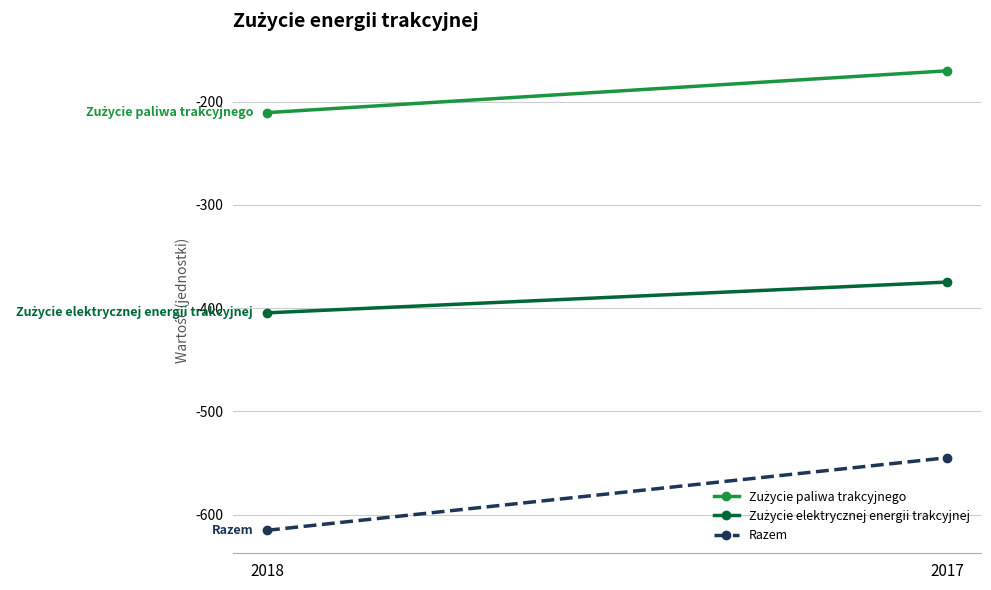

What is the difference between the Zużycie paliwa trakcyjnego values at 2018 and 2017?

40.5